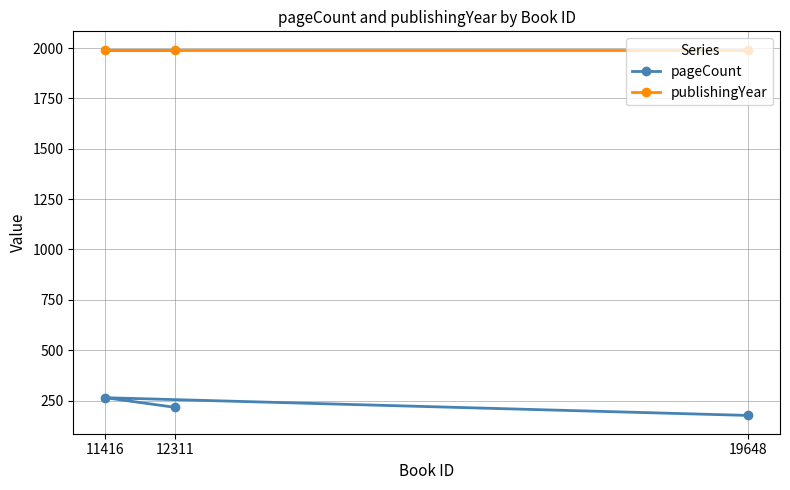

Reading left to right, what are all the values shown in this chart?

pageCount: 11416=264	12311=216	19648=176
publishingYear: 11416=1992	12311=1992	19648=1992